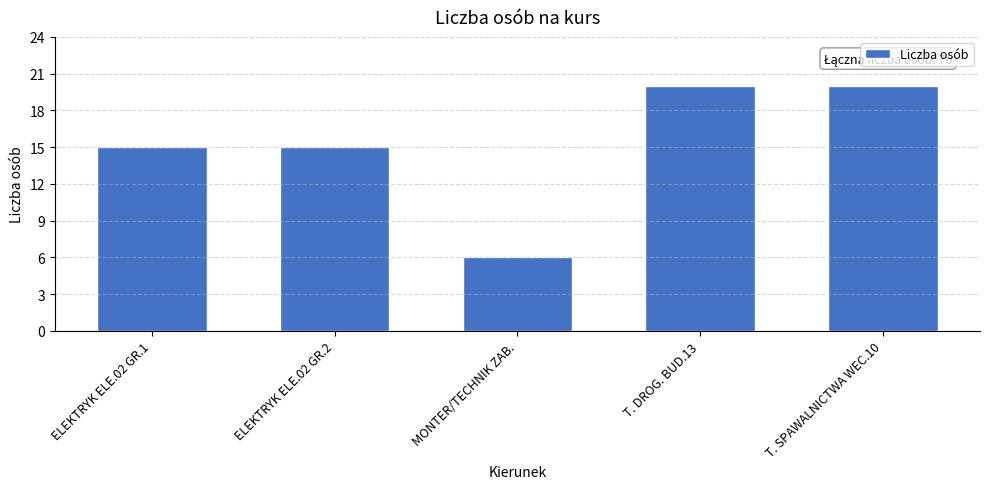

The chart shows a value of 7 at ELEKTRYK ELE.02 GR.2. True or false?

False